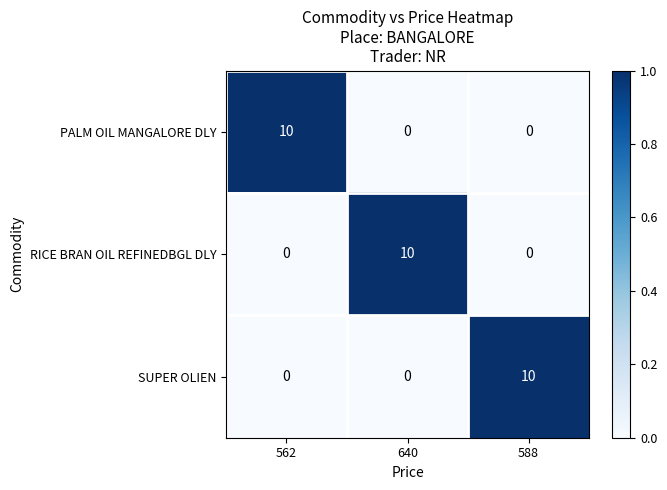

What is the spread (max minus min) of values at 640?

10